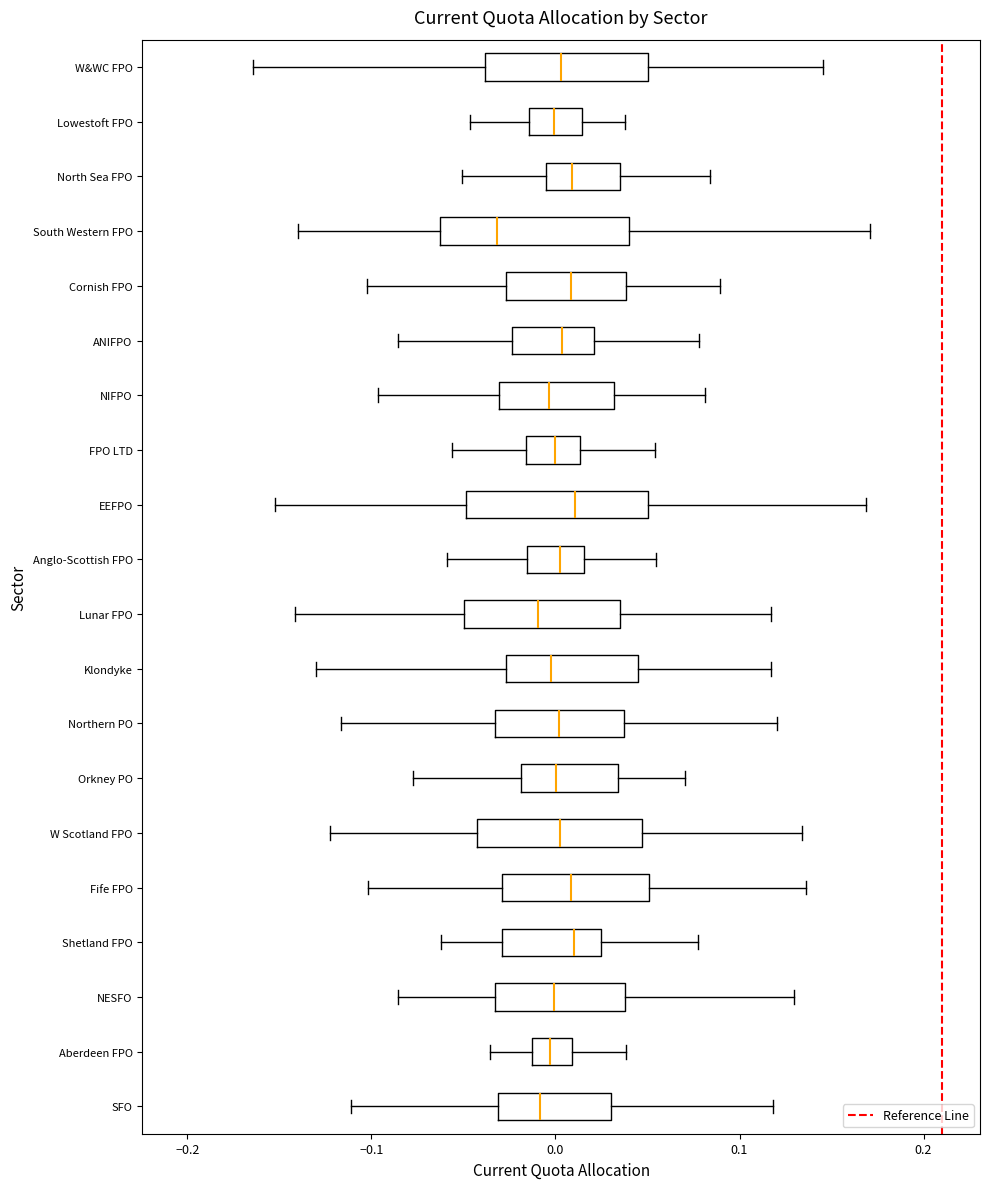

Reading bottom to top, transcribe this box plot: for each box, give where its median line is, the range the box spans, and where its two whiskers end, as read against the x-axis. The values are not printed on the chart, so give them approximately, as read against the axis.

SFO: median -0.01, box -0.03 to 0.03, whiskers -0.11 to 0.12
Aberdeen FPO: median 0.00, box -0.01 to 0.01, whiskers -0.04 to 0.04
NESFO: median 0.00, box -0.03 to 0.04, whiskers -0.09 to 0.13
Shetland FPO: median 0.01, box -0.03 to 0.02, whiskers -0.06 to 0.08
Fife FPO: median 0.01, box -0.03 to 0.05, whiskers -0.10 to 0.14
W Scotland FPO: median 0.00, box -0.04 to 0.05, whiskers -0.12 to 0.13
Orkney PO: median 0.00, box -0.02 to 0.03, whiskers -0.08 to 0.07
Northern PO: median 0.00, box -0.03 to 0.04, whiskers -0.12 to 0.12
Klondyke: median 0.00, box -0.03 to 0.04, whiskers -0.13 to 0.12
Lunar FPO: median -0.01, box -0.05 to 0.04, whiskers -0.14 to 0.12
Anglo-Scottish FPO: median 0.00, box -0.02 to 0.02, whiskers -0.06 to 0.05
EEFPO: median 0.01, box -0.05 to 0.05, whiskers -0.15 to 0.17
FPO LTD: median 0.00, box -0.02 to 0.01, whiskers -0.06 to 0.05
NIFPO: median 0.00, box -0.03 to 0.03, whiskers -0.10 to 0.08
ANIFPO: median 0.00, box -0.02 to 0.02, whiskers -0.09 to 0.08
Cornish FPO: median 0.01, box -0.03 to 0.04, whiskers -0.10 to 0.09
South Western FPO: median -0.03, box -0.06 to 0.04, whiskers -0.14 to 0.17
North Sea FPO: median 0.01, box 0.00 to 0.04, whiskers -0.05 to 0.08
Lowestoft FPO: median 0.00, box -0.01 to 0.01, whiskers -0.05 to 0.04
W&WC FPO: median 0.00, box -0.04 to 0.05, whiskers -0.16 to 0.15